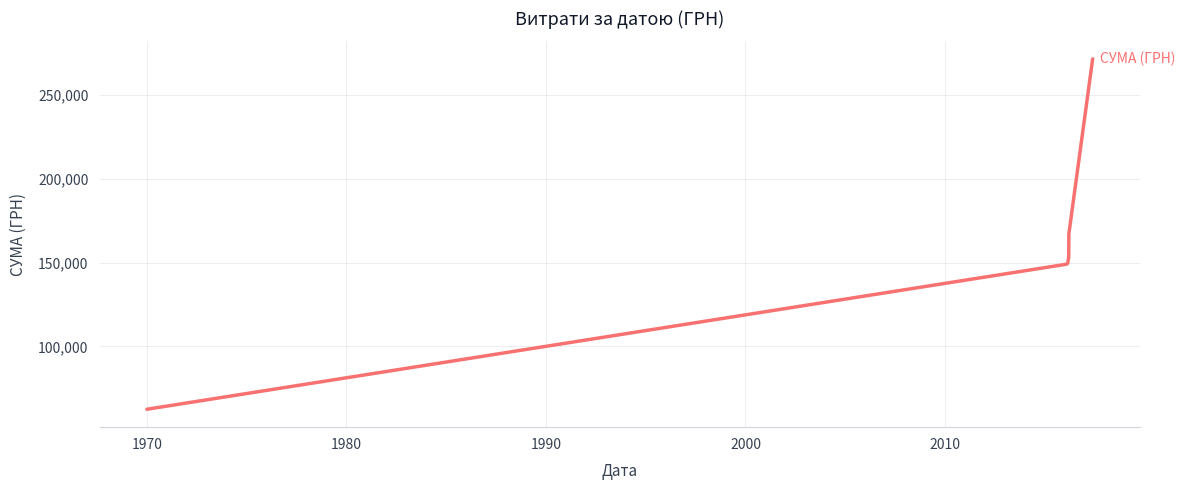

What is the difference between the maximum and minimum values?

208830.6